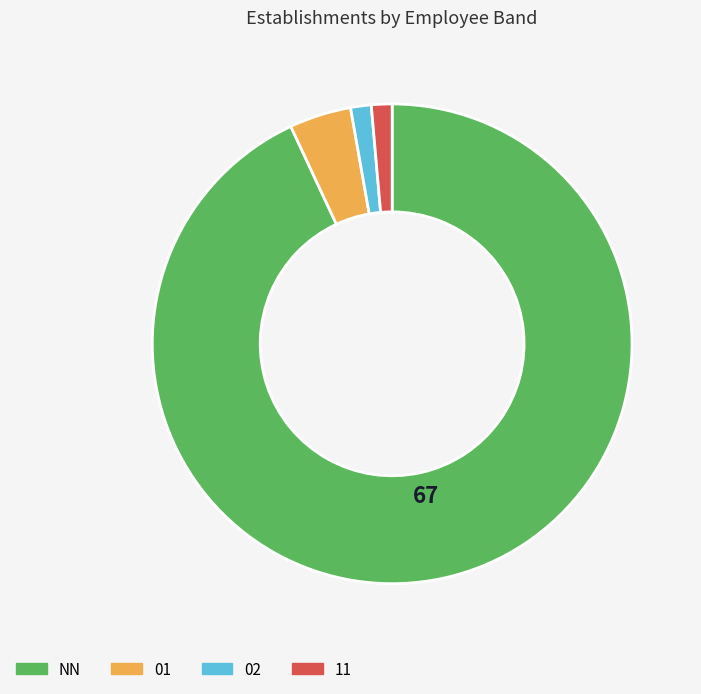

True or false: 11 accounts for 11% of the total.

False